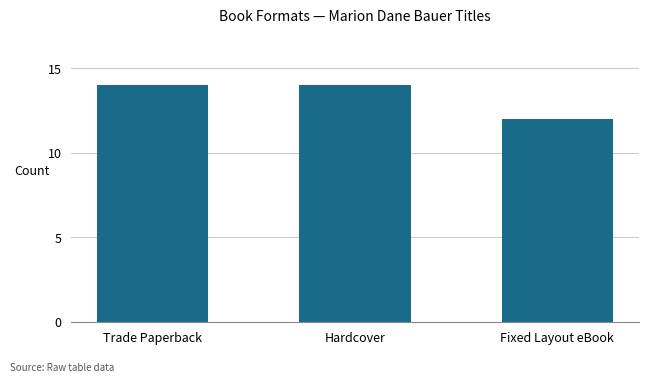

What is the average value?

13